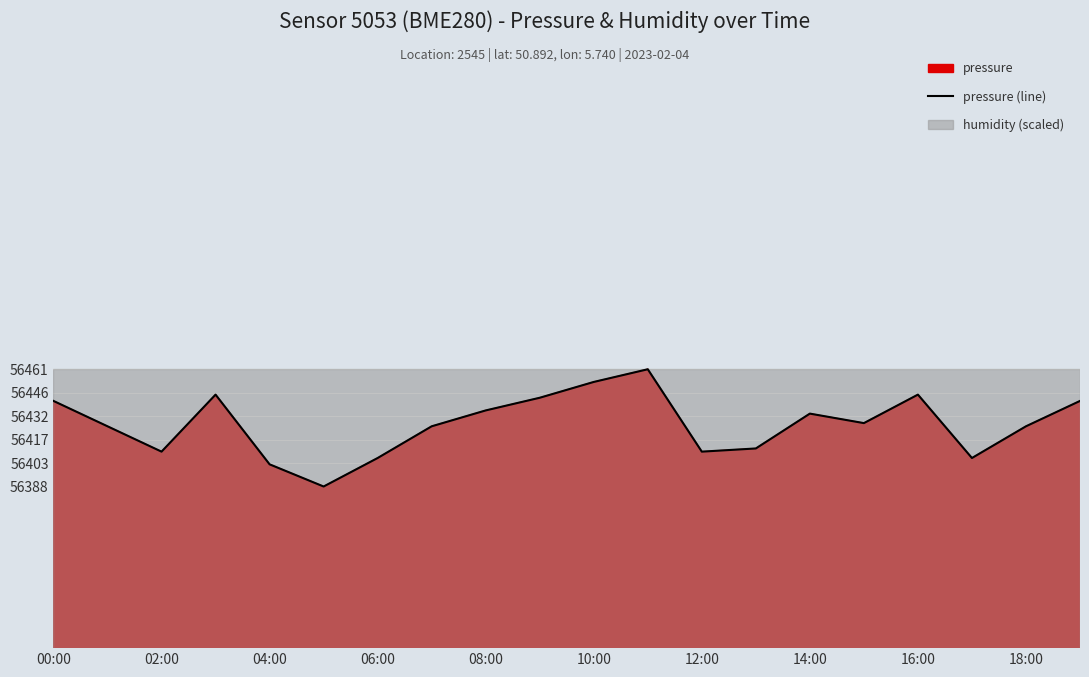

How many data points does each series have?

20